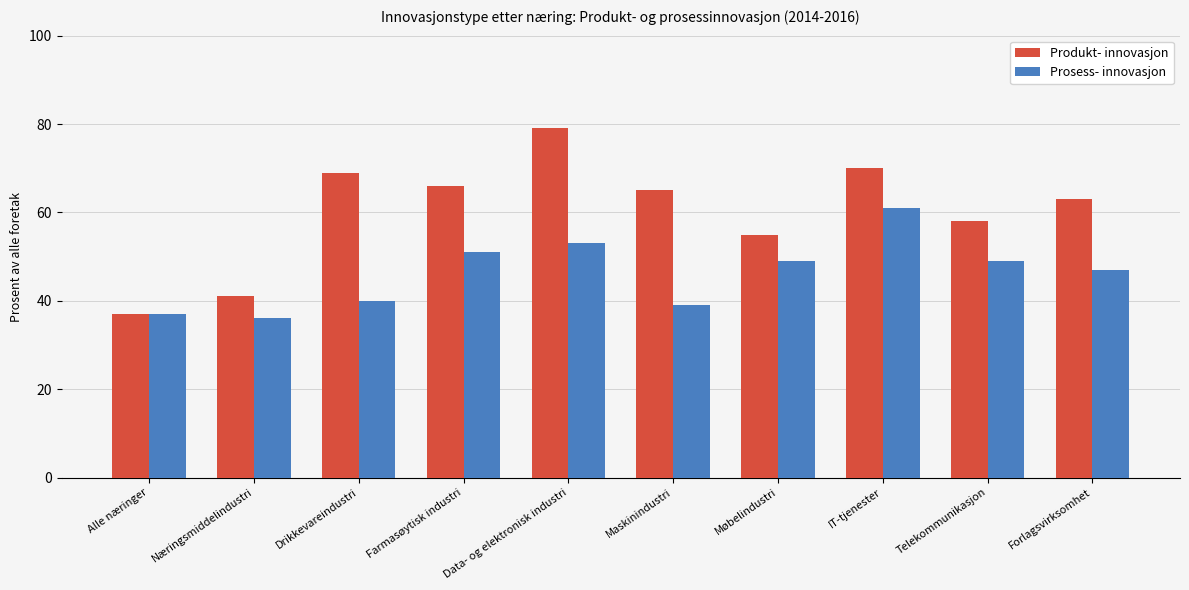

Rank the series by their maximum value, from highest to lowest.

Produkt- innovasjon, Prosess- innovasjon